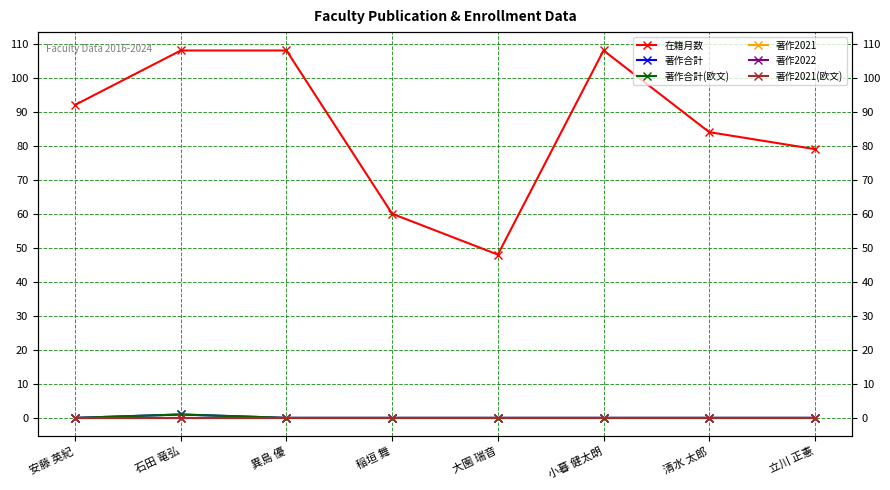

How many distinct data groups are displayed?

6